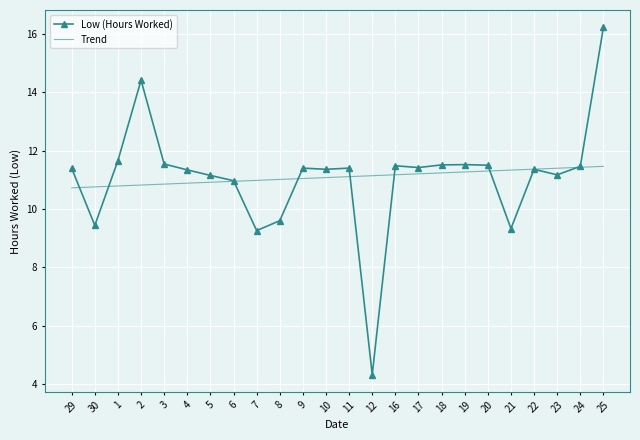

What position from the left is 2?

4